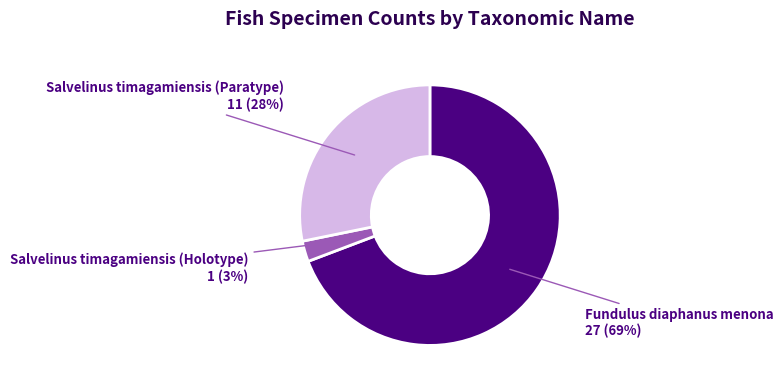

Count the number of slices in the pie.

3